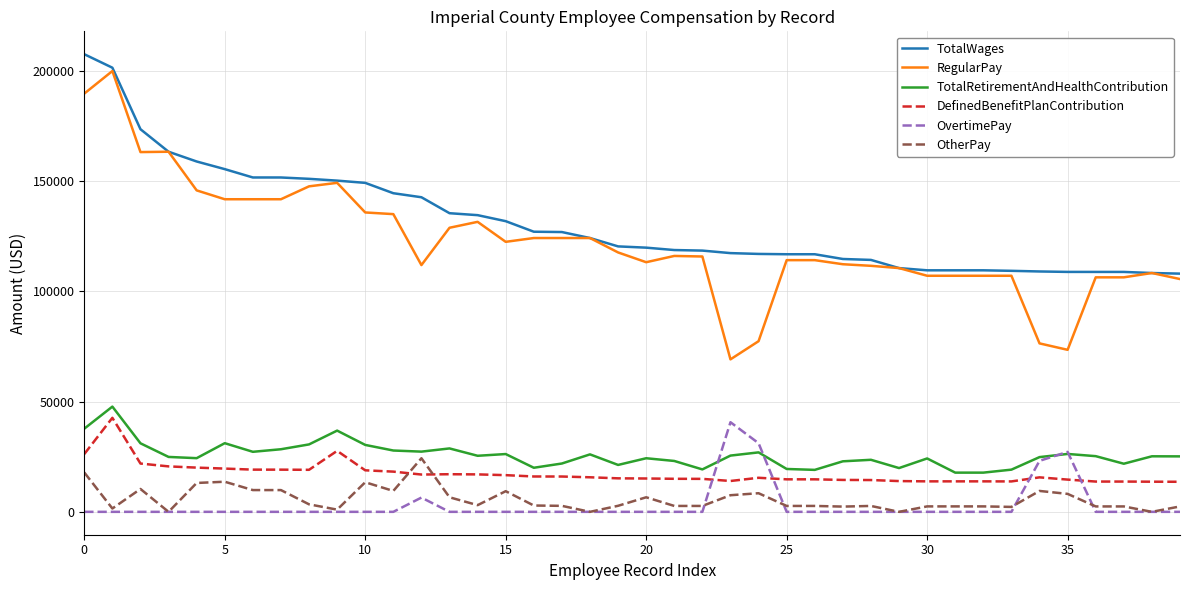

Which series has the largest range (max minus min)?

RegularPay